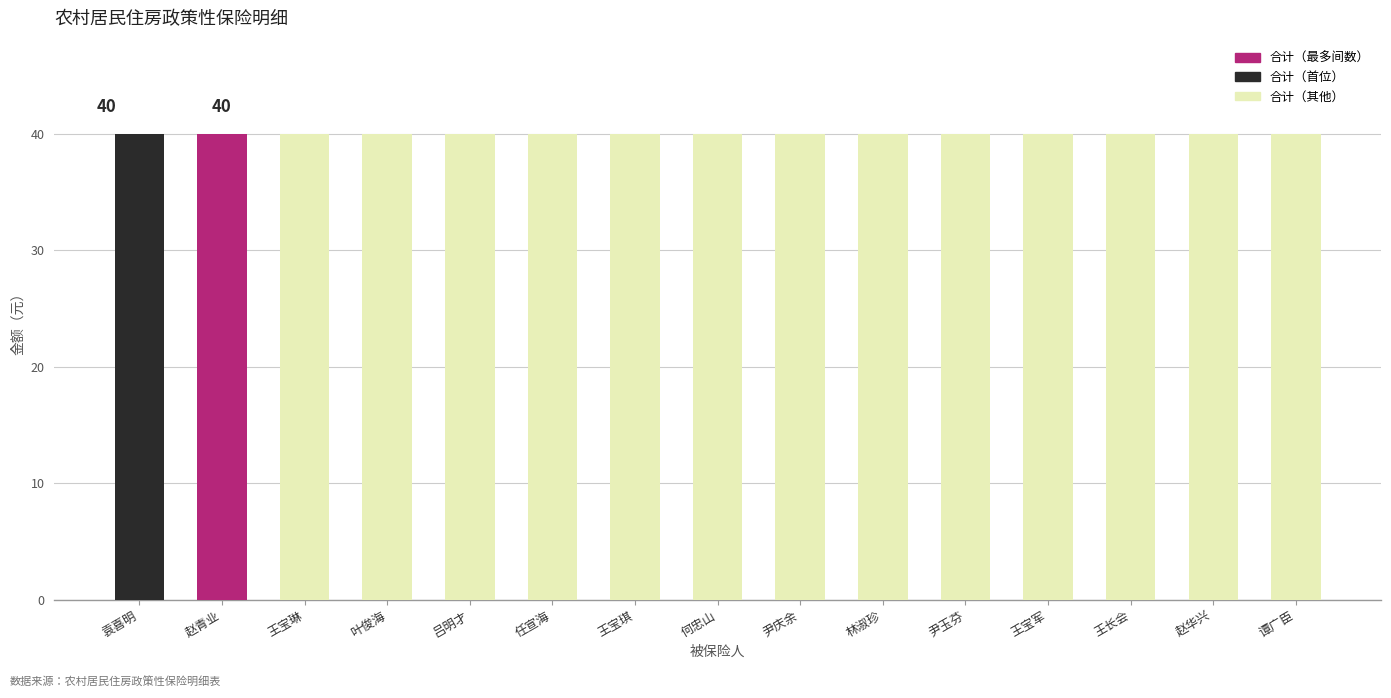

Rank the categories by 补10元 value from highest to lowest.

袁喜明, 赵青业, 王宝琳, 叶俊海, 吕明才, 任宣海, 王宝琪, 何忠山, 尹庆余, 林淑珍, 尹玉芬, 王宝军, 王长会, 赵华兴, 谭广臣